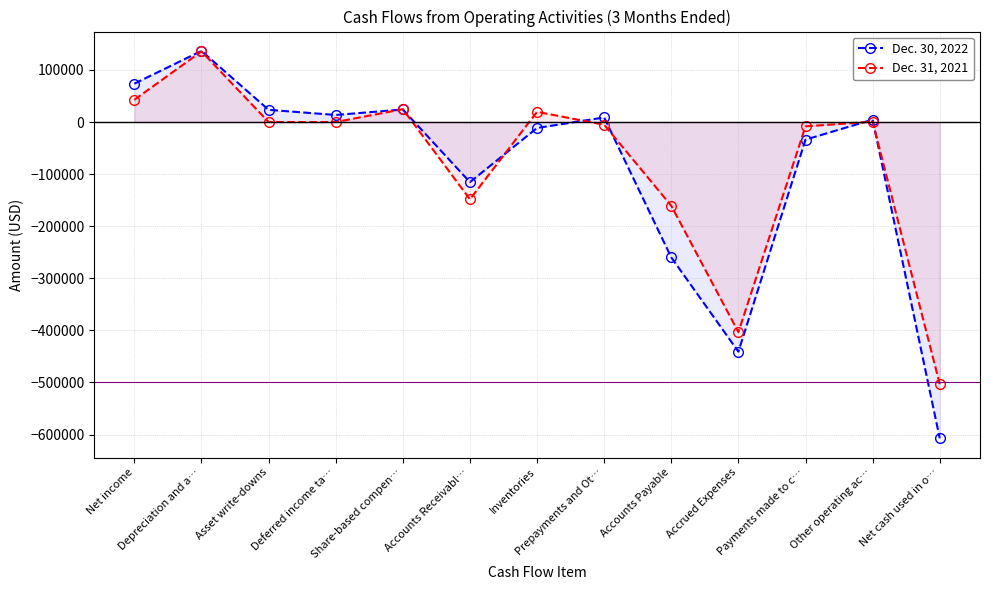

How many interior local peaks does the Dec. 31, 2021 series have?

4